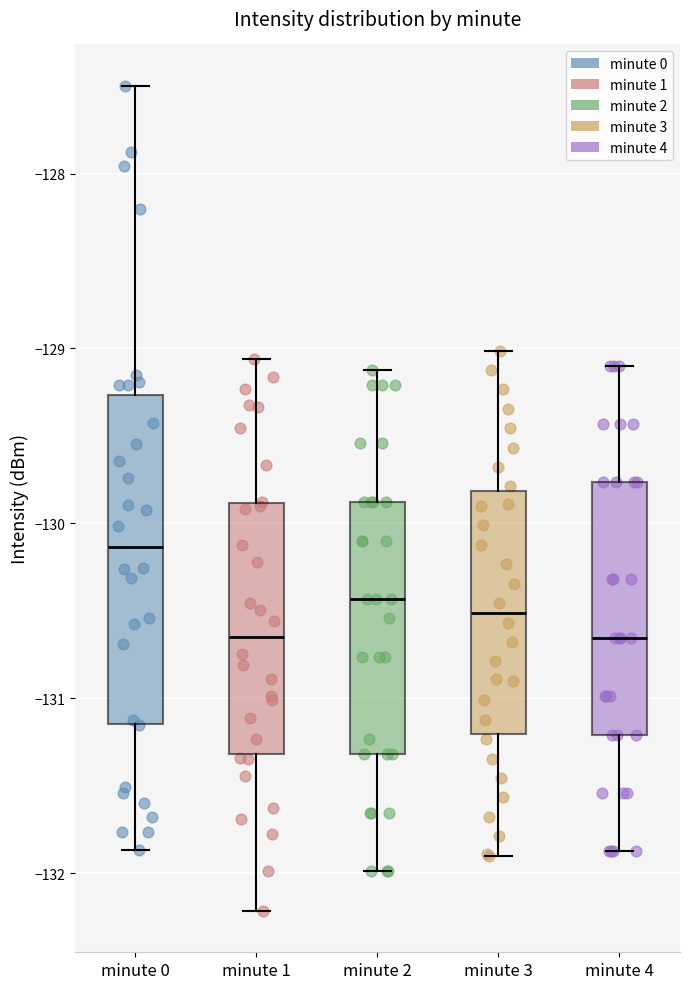

Reading left to right, read every box against the y-axis: the position of its median line, the range the box covers, and the ends of its whiskers. The values are not printed on the chart, so give them approximately, as read against the axis.

minute 0: median -130.1, box -131.1 to -129.3, whiskers -131.9 to -127.5
minute 1: median -130.7, box -131.3 to -129.9, whiskers -132.2 to -129.1
minute 2: median -130.4, box -131.3 to -129.9, whiskers -132.0 to -129.1
minute 3: median -130.5, box -131.2 to -129.8, whiskers -131.9 to -129.0
minute 4: median -130.7, box -131.2 to -129.8, whiskers -131.9 to -129.1